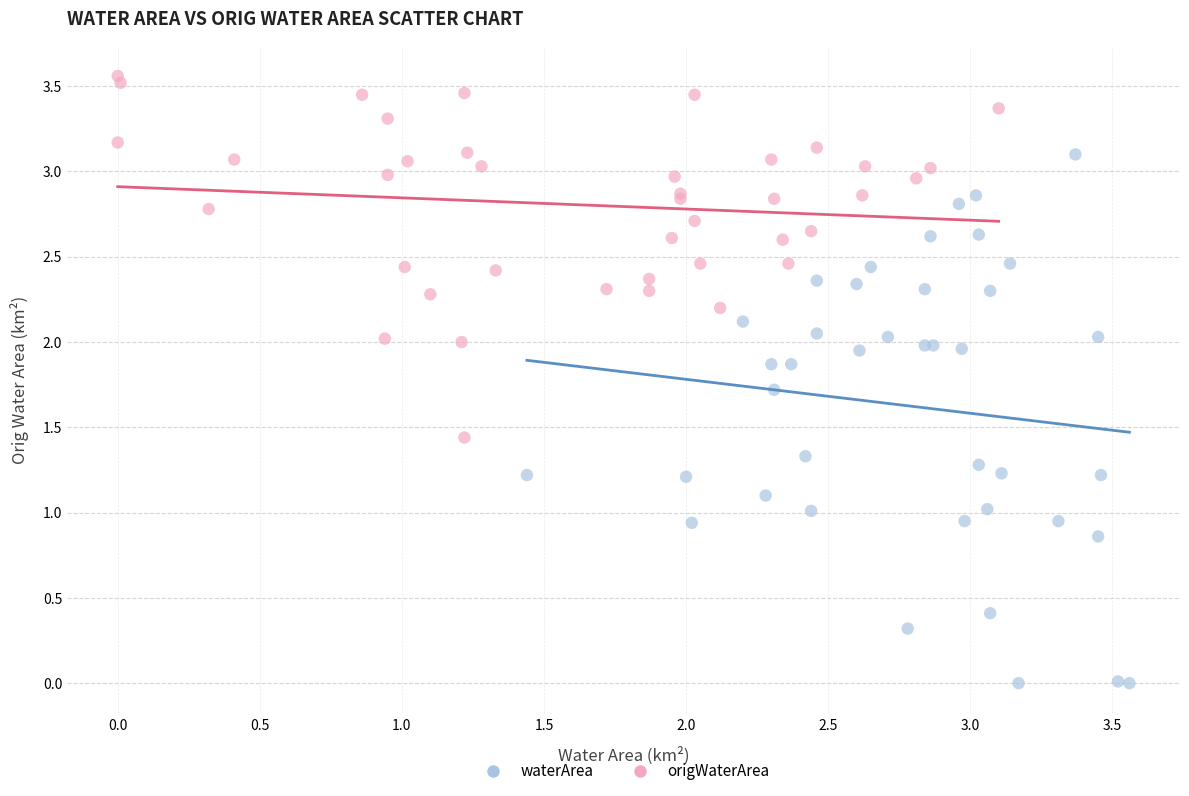

Which series reaches the minimum Y coordinate?

waterArea